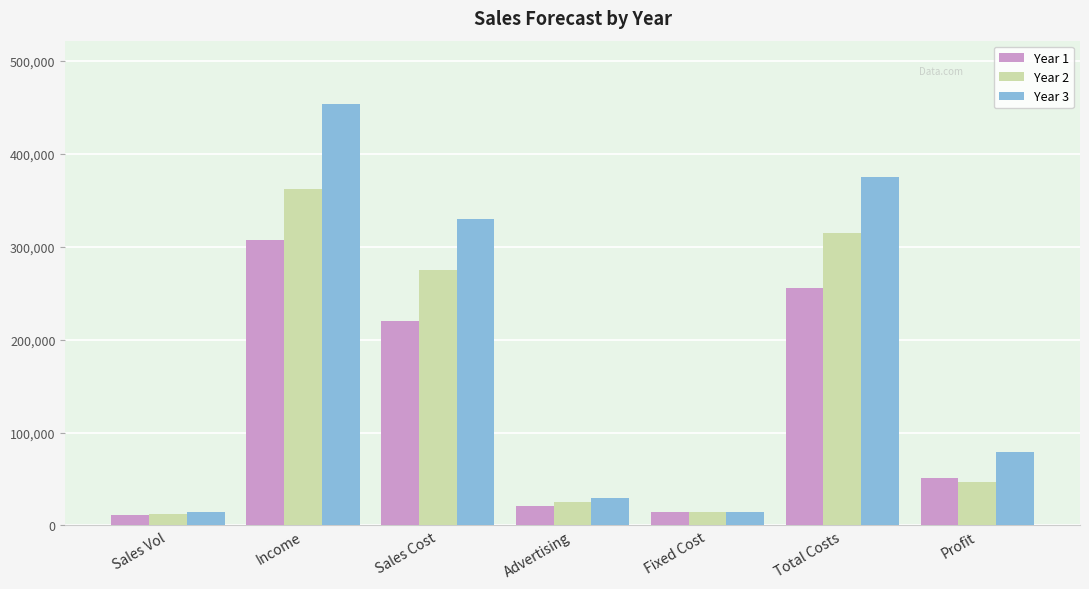

Reading right to left, list all the values displayed in this chart.

Year 1: 51450	256000	15000	21000	220000	307450	11000
Year 2: 46875	315000	15000	25000	275000	361875	12500
Year 3: 78750	375000	15000	30000	330000	453750	15000